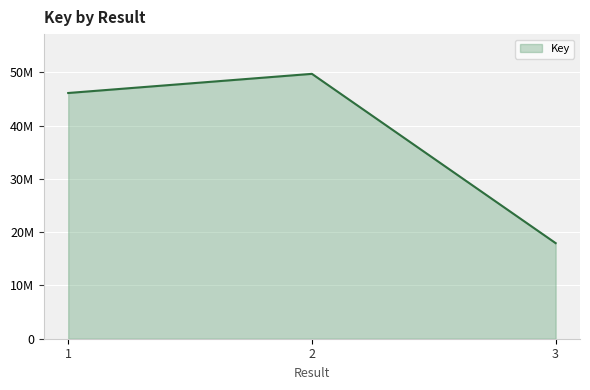

Does the chart have visible grid lines?

Yes